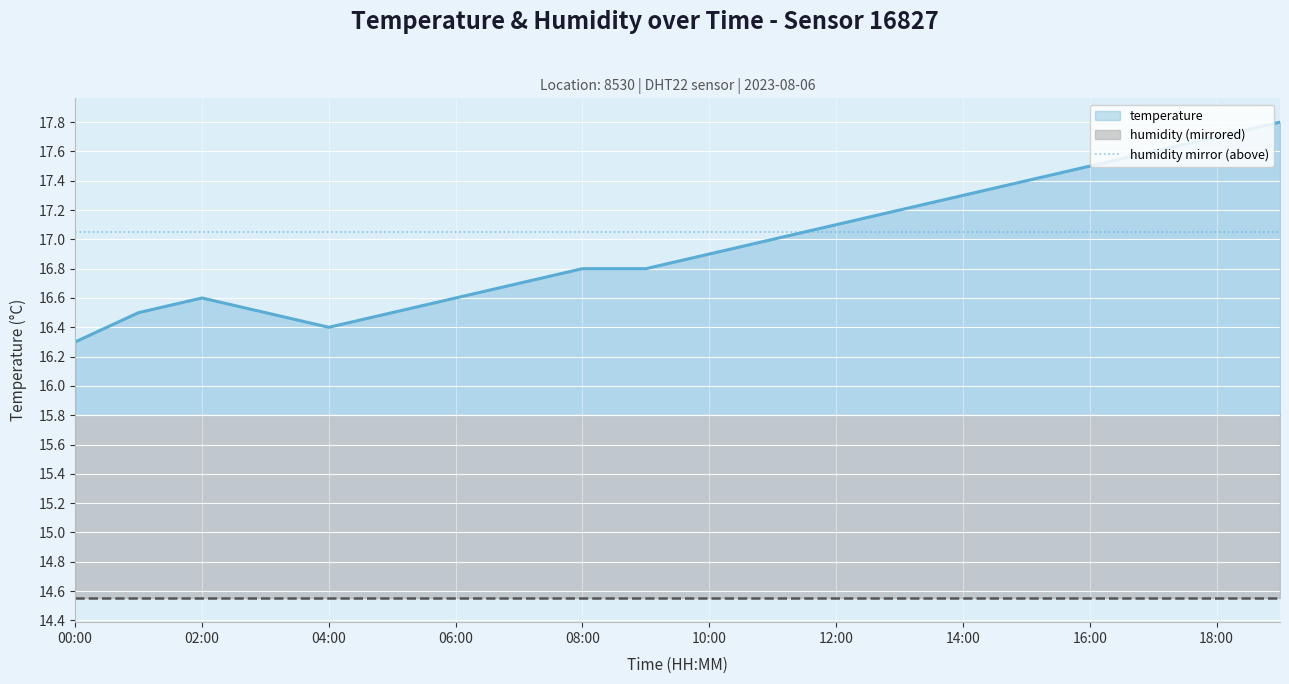

Where is the data nearest to the value 17?

11:00